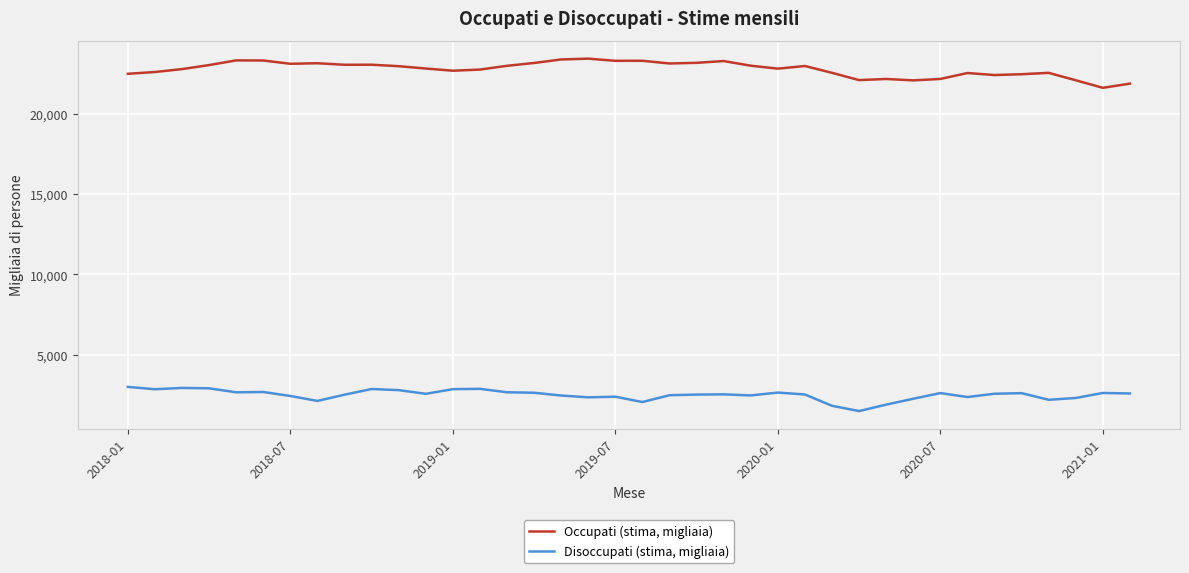

What is the smallest value displayed?

1516